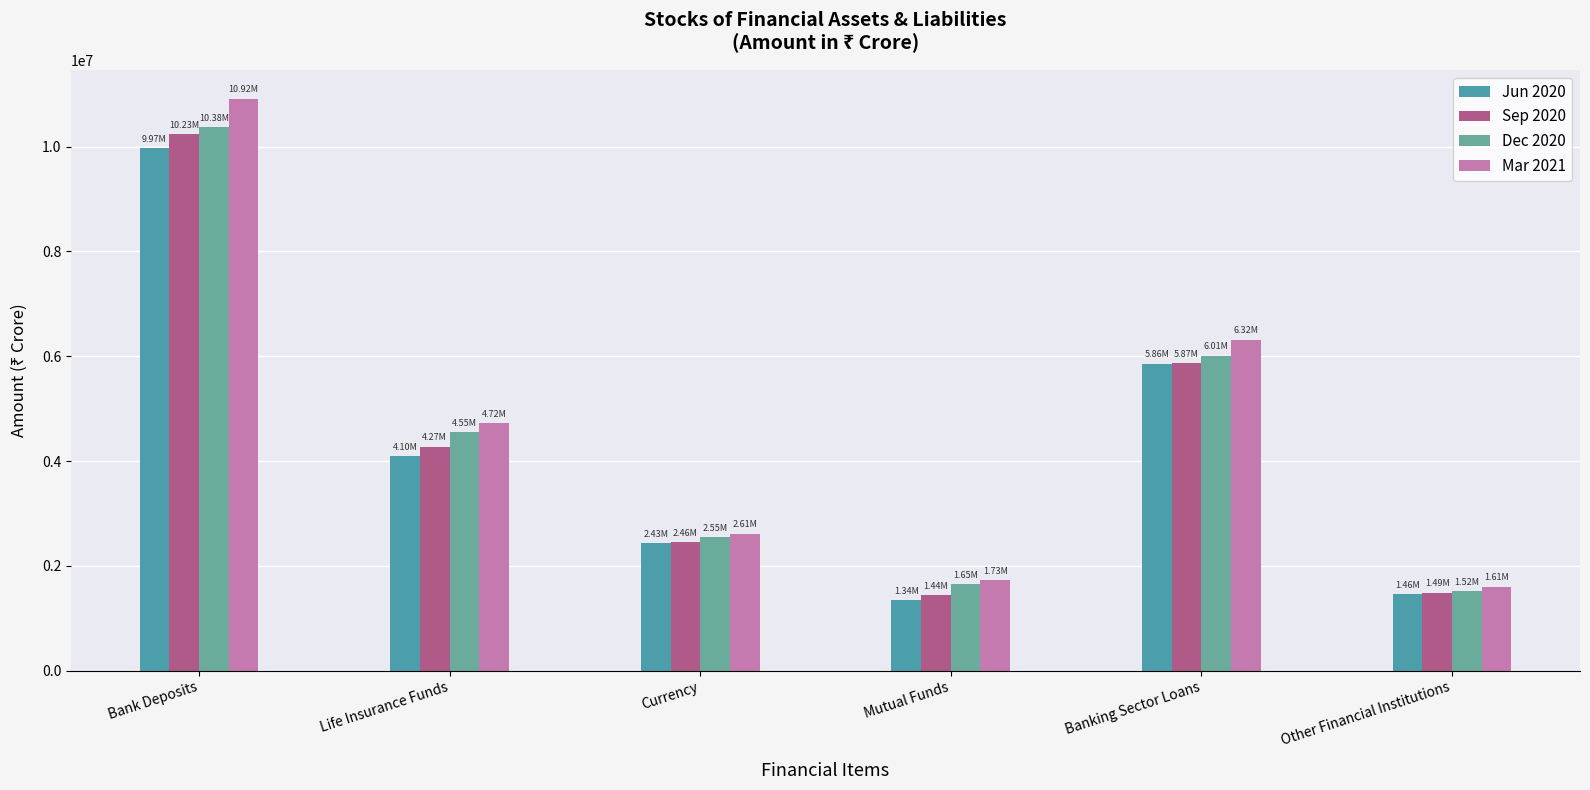

At which label is Jun 2020 closest to 5656740?

Banking Sector Loans